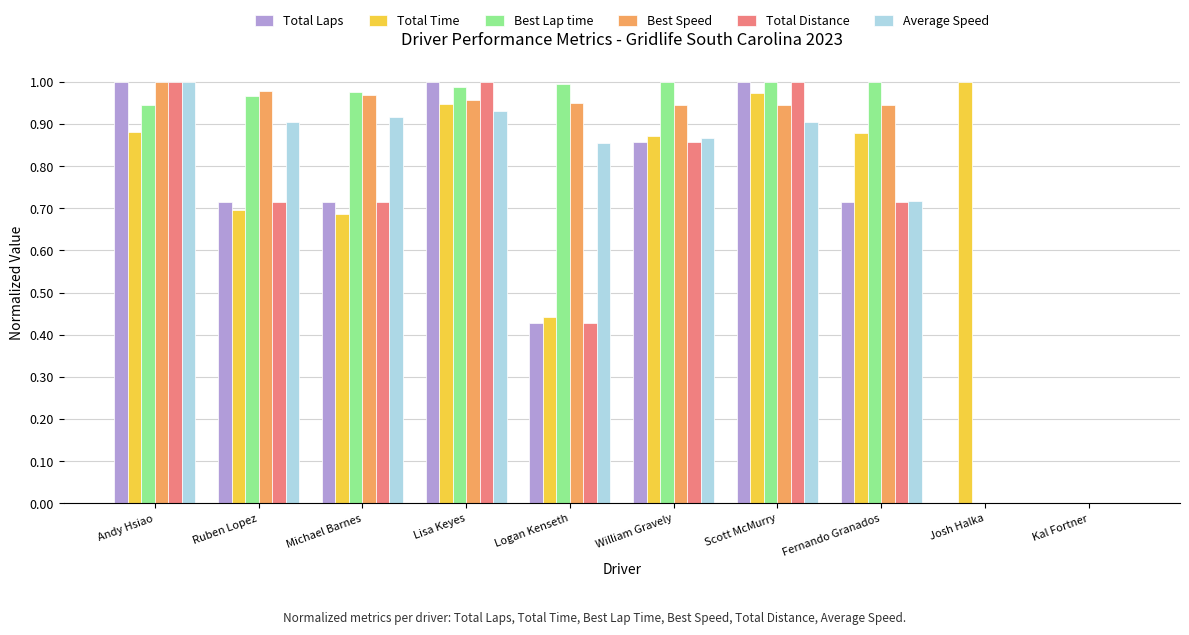

What is the average value of the Total Laps series?

0.6